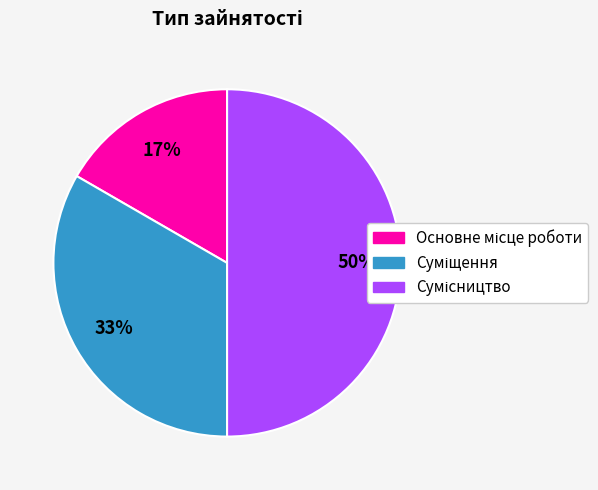

To the nearest percent, what is the average slice percentage?

33%